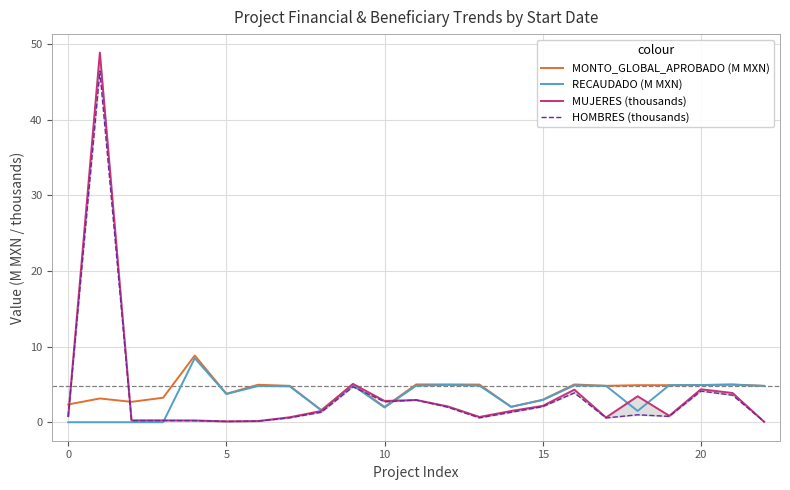

At how many categories does at least one series exceed 40?

1